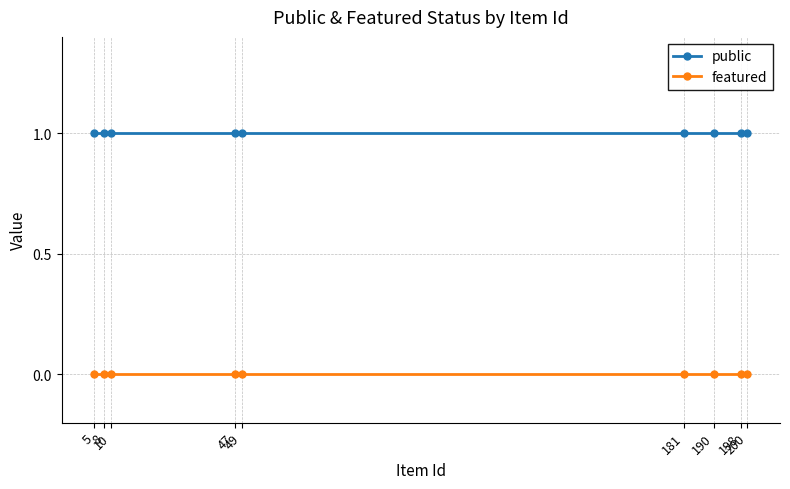

What are all the series names shown in the legend?

public, featured